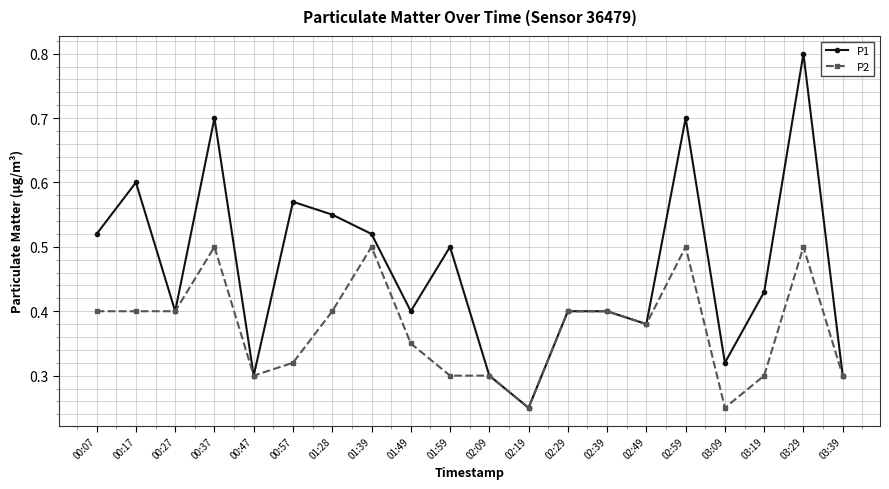

Count the P1 values in the range 0 to 1.

20